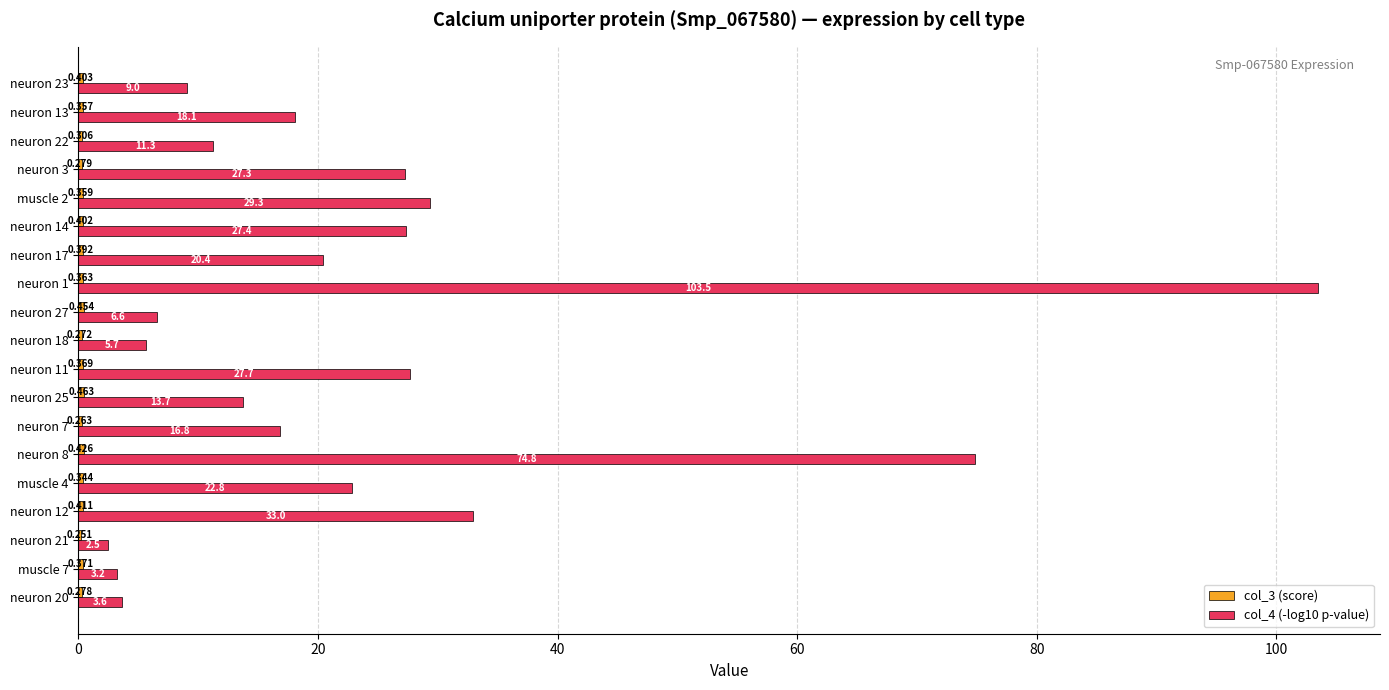

Reading left to right, list all the values displayed in this chart.

col_3 (score): 0.3	0.4	0.3	0.4	0.3	0.4	0.3	0.5	0.4	0.3	0.5	0.4	0.4	0.4	0.4	0.3	0.3	0.4	0.4
col_4 (-log10 p-value): 3.6	3.2	2.5	33.0	22.8	74.8	16.8	13.7	27.7	5.7	6.6	103.5	20.4	27.4	29.3	27.3	11.3	18.1	9.0